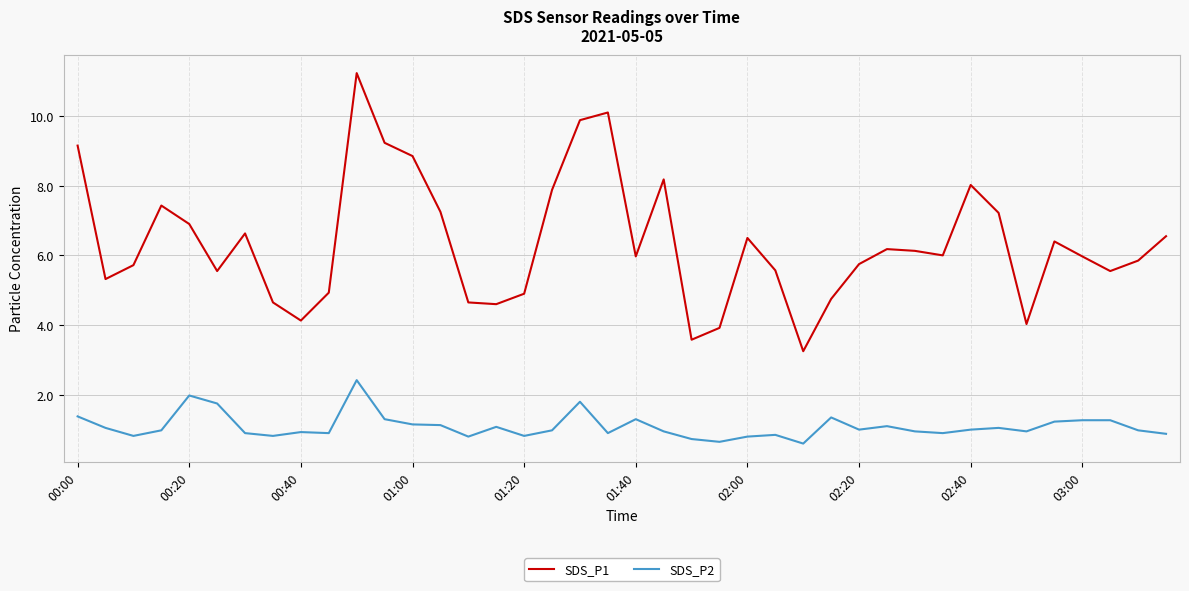

True or false: SDS_P2 and SDS_P1 cross at least once.

False